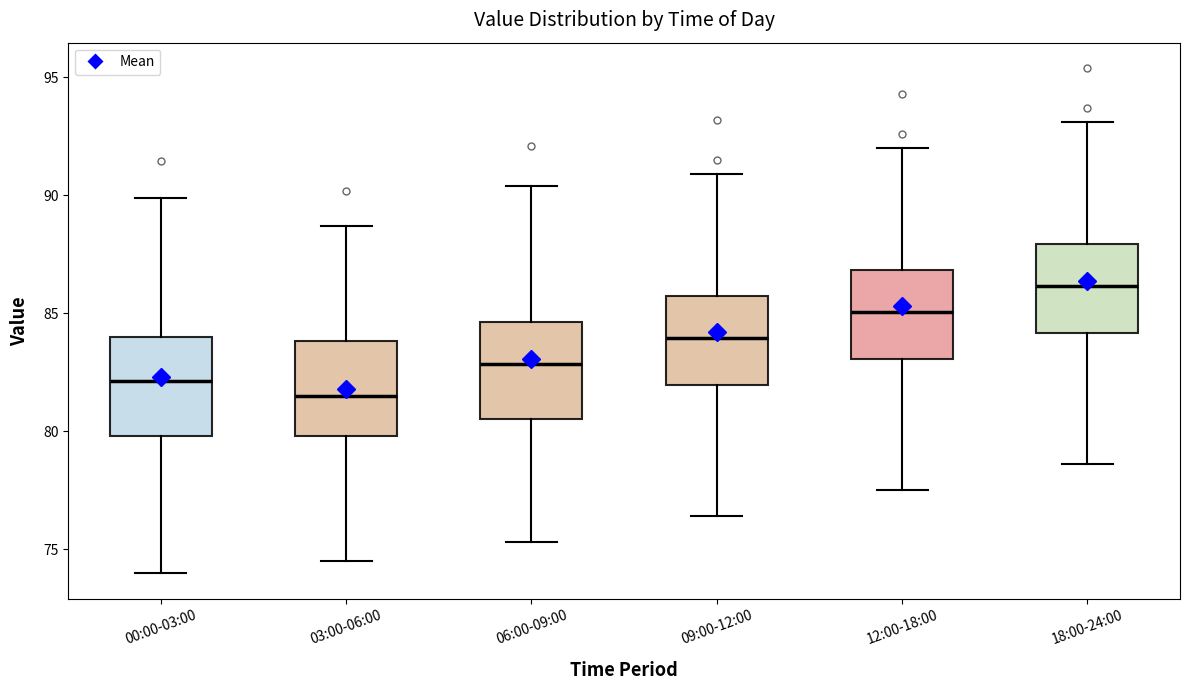

Reading left to right, transcribe this box plot: for each box, give where its median line is, the range the box spans, and where its two whiskers end, as read against the y-axis. The values are not printed on the chart, so give them approximately, as read against the axis.

00:00-03:00: median 82.0, box 80.0 to 84.0, whiskers 74.0 to 90.0
03:00-06:00: median 81.5, box 80.0 to 84.0, whiskers 74.5 to 88.5
06:00-09:00: median 83.0, box 80.5 to 84.5, whiskers 75.5 to 90.5
09:00-12:00: median 84.0, box 82.0 to 86.0, whiskers 76.5 to 91.0
12:00-18:00: median 85.0, box 83.0 to 87.0, whiskers 77.5 to 92.0
18:00-24:00: median 86.0, box 84.0 to 88.0, whiskers 78.5 to 93.0